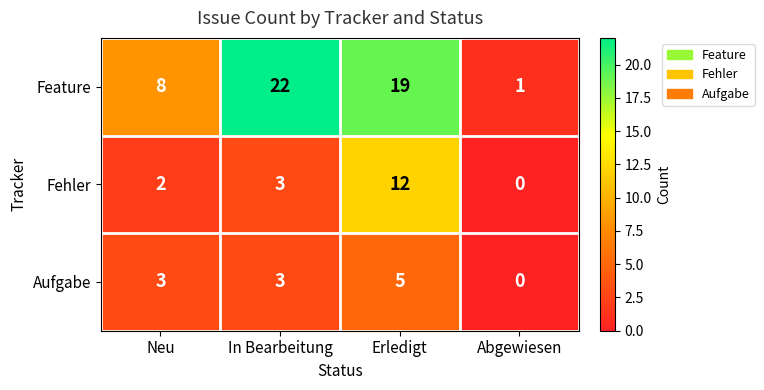

What is the sum of all Aufgabe values?

11